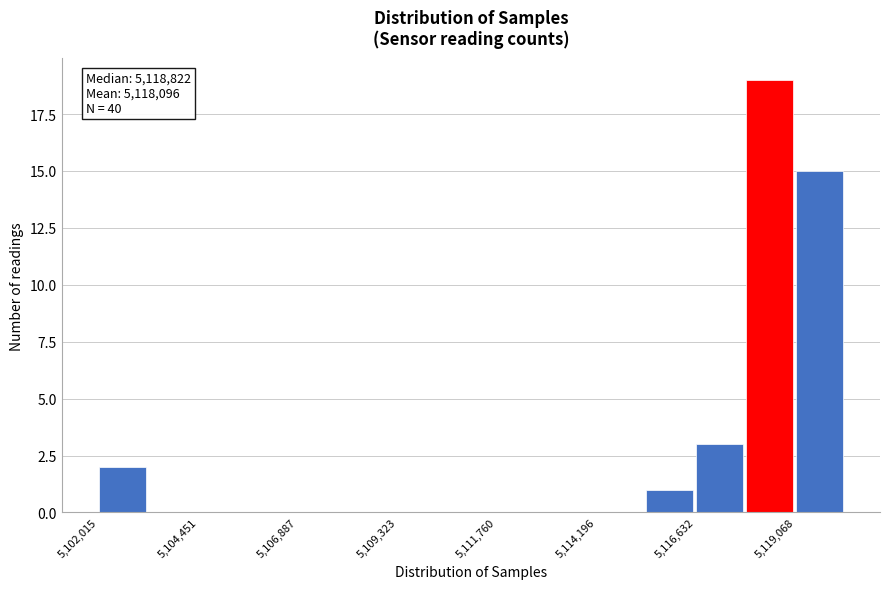

Around what value on the x-axis is the tallest bar? Give the approximate position of its centre, as read against the axis.

5118500